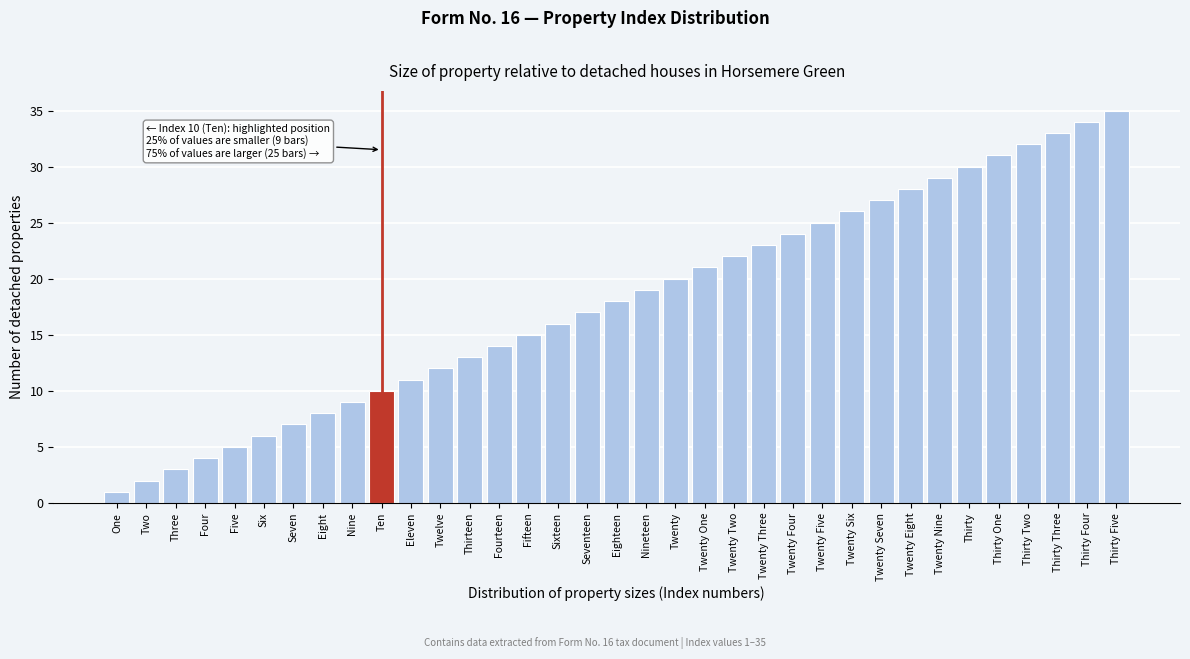

Rank the categories by value from lowest to highest.

One, Two, Three, Four, Five, Six, Seven, Eight, Nine, Ten, Eleven, Twelve, Thirteen, Fourteen, Fifteen, Sixteen, Seventeen, Eighteen, Nineteen, Twenty, Twenty One, Twenty Two, Twenty Three, Twenty Four, Twenty Five, Twenty Six, Twenty Seven, Twenty Eight, Twenty Nine, Thirty, Thirty One, Thirty Two, Thirty Three, Thirty Four, Thirty Five